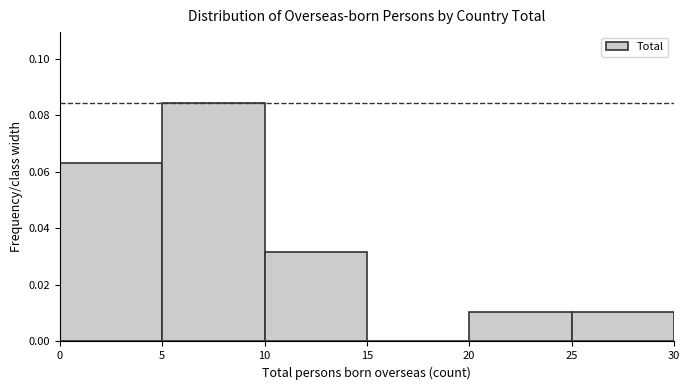

Reading left to right, transcribe this chart: for each bar, give the range it covers on the x-axis and its height. The values are not printed on the chart, so give them approximately, as read against the axis.

0 to 5: 0.064
5 to 10: 0.084
10 to 15: 0.032
15 to 20: 0
20 to 25: 0.010
25 to 30: 0.010